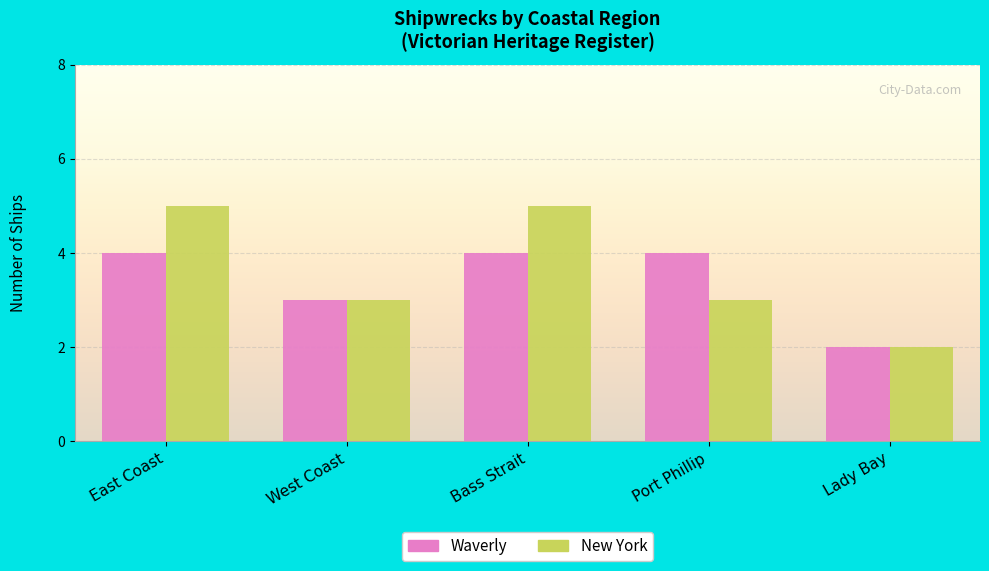

What is the maximum value shown in the chart?

5